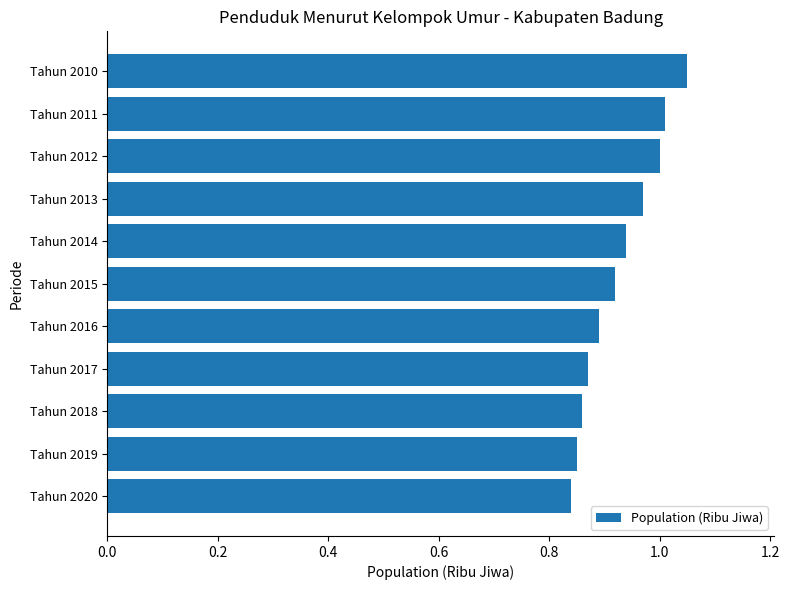

What is the difference between the maximum and minimum values?

0.2